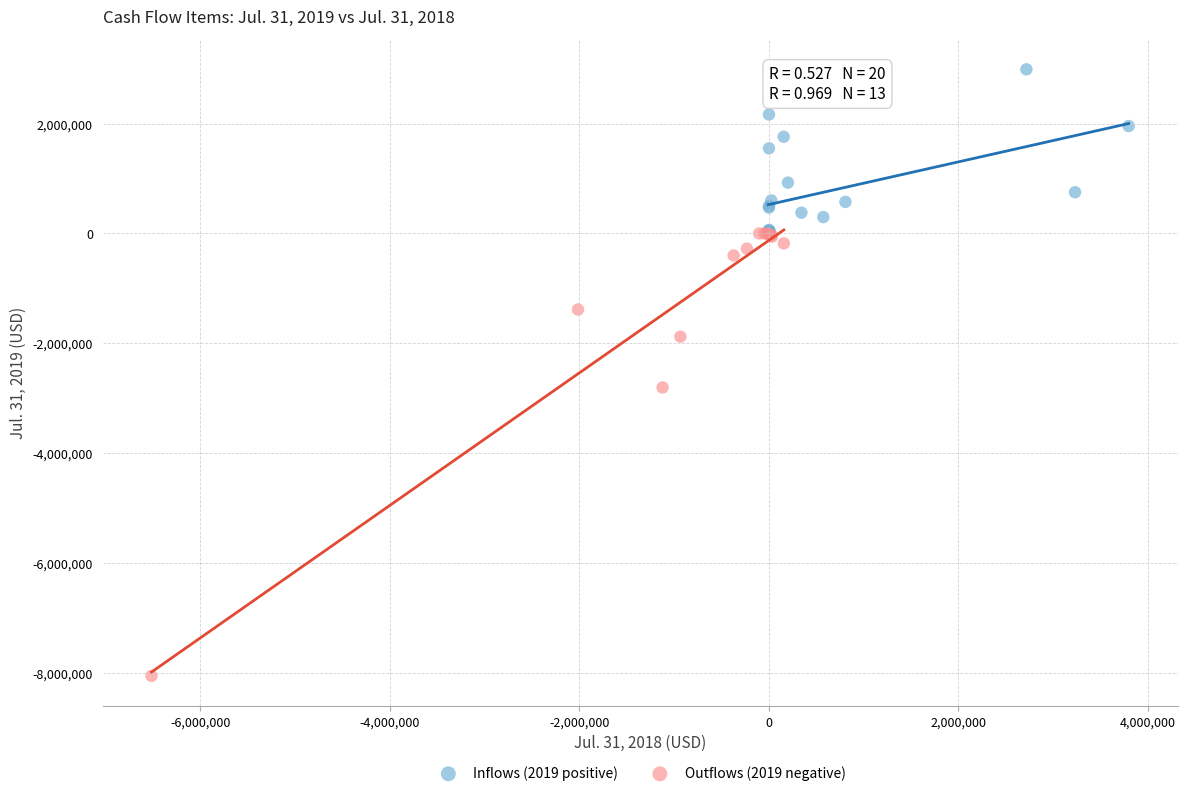

Which series has the widest spread of Y values?

Outflows (2019 negative)